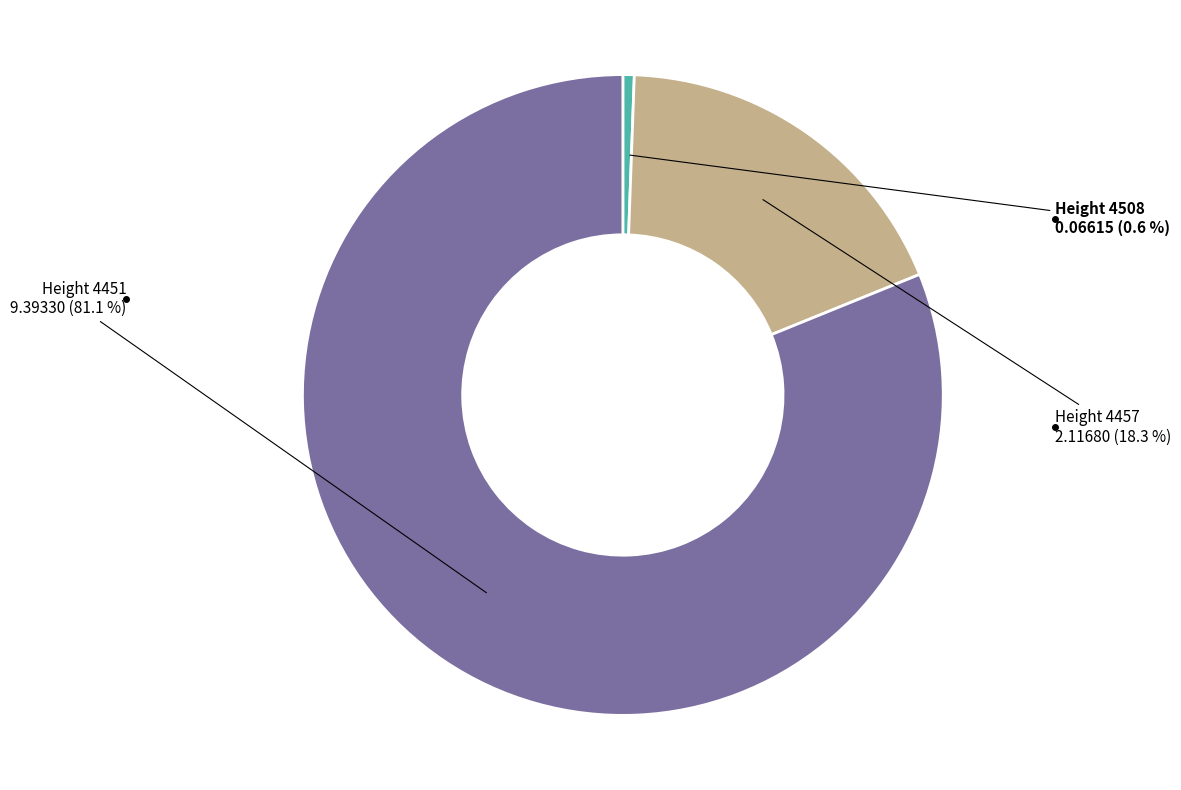

Is there a majority slice in this chart?

Yes